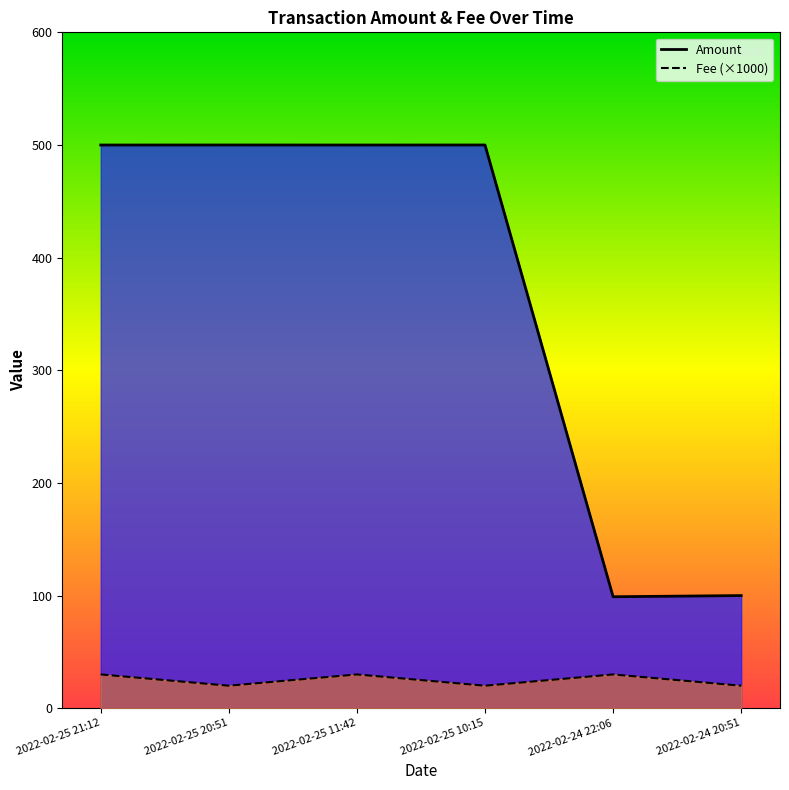

What is the average value of the Fee series?

25.0